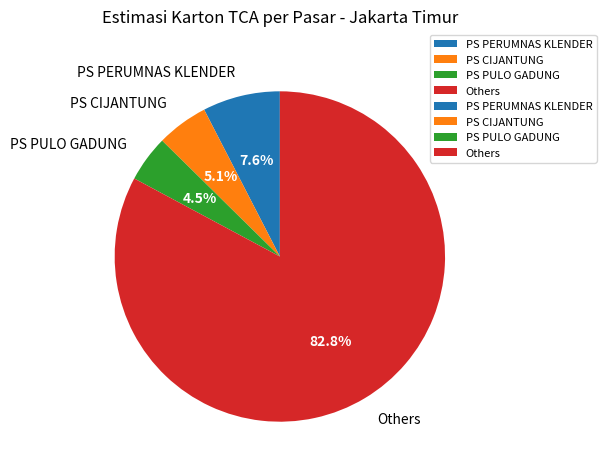

What is the largest slice in the pie chart?

Others